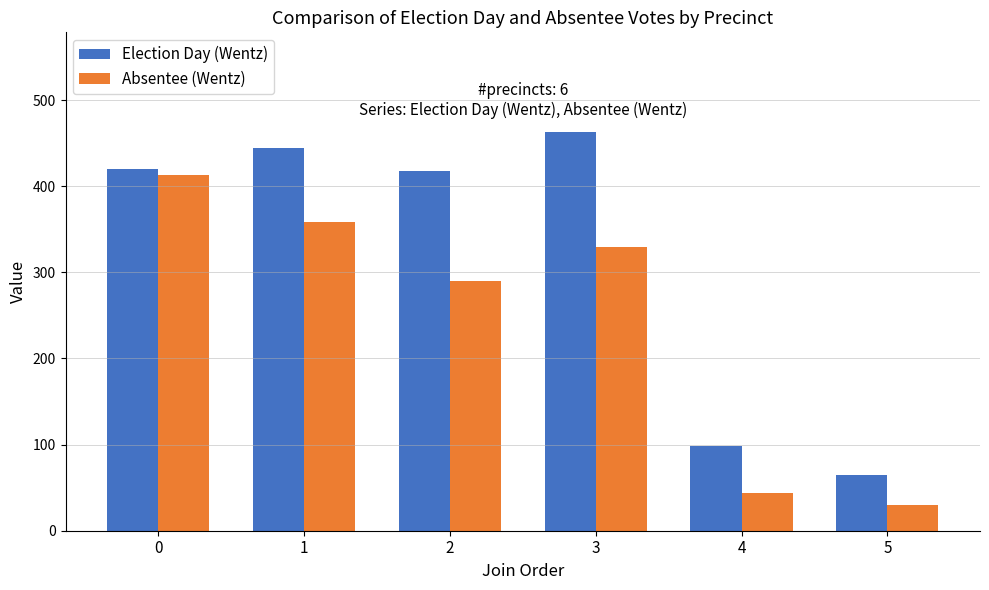

What is the spread (max minus min) of values at 1?

85